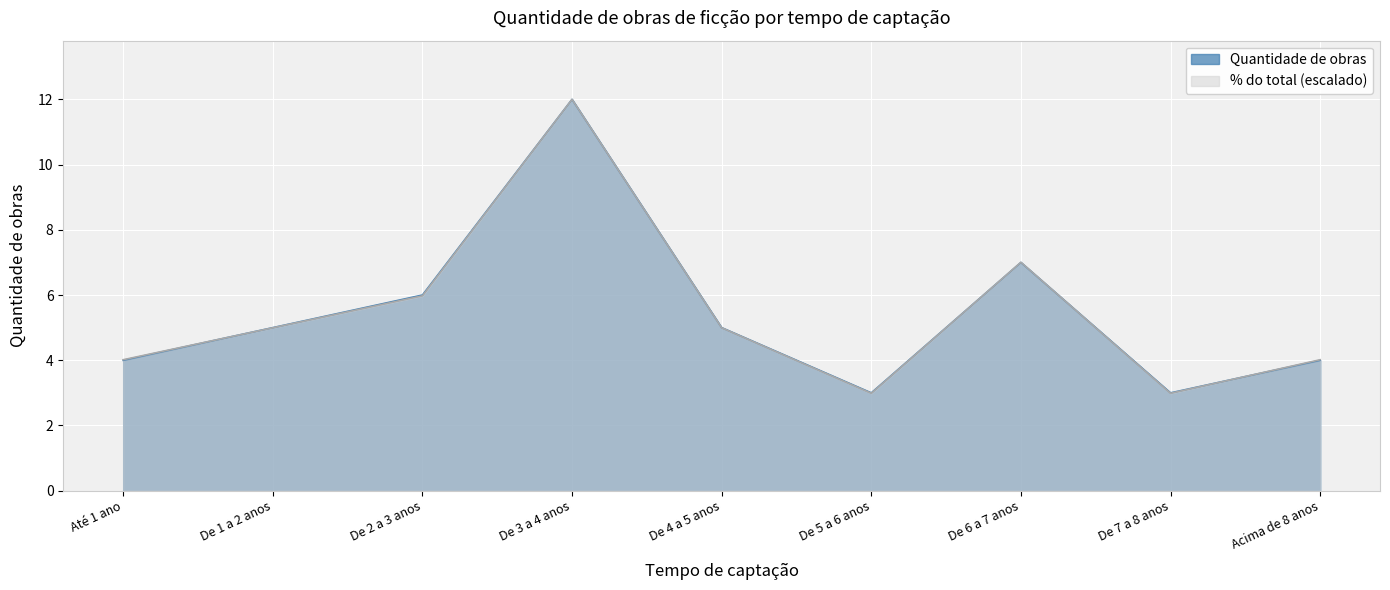

What is the total value across all series at De 2 a 3 anos?

12.0